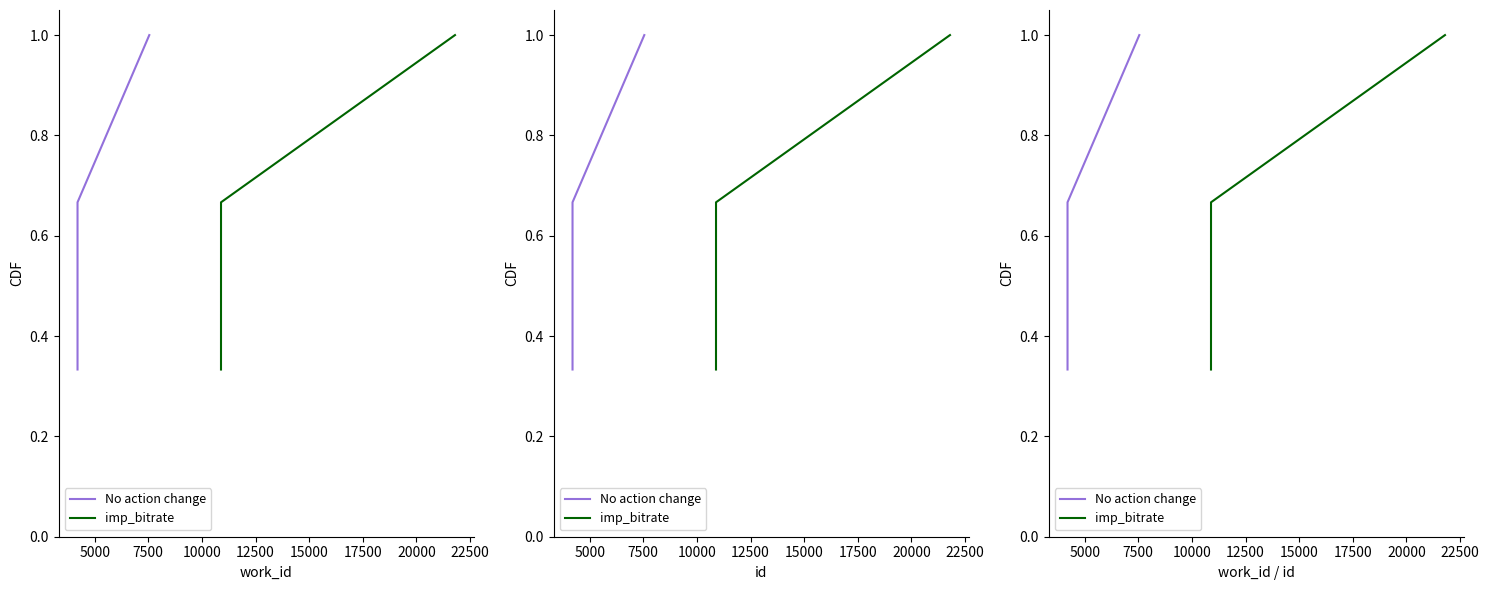

Is it true that No action change equals 0.3 at 5000?

False